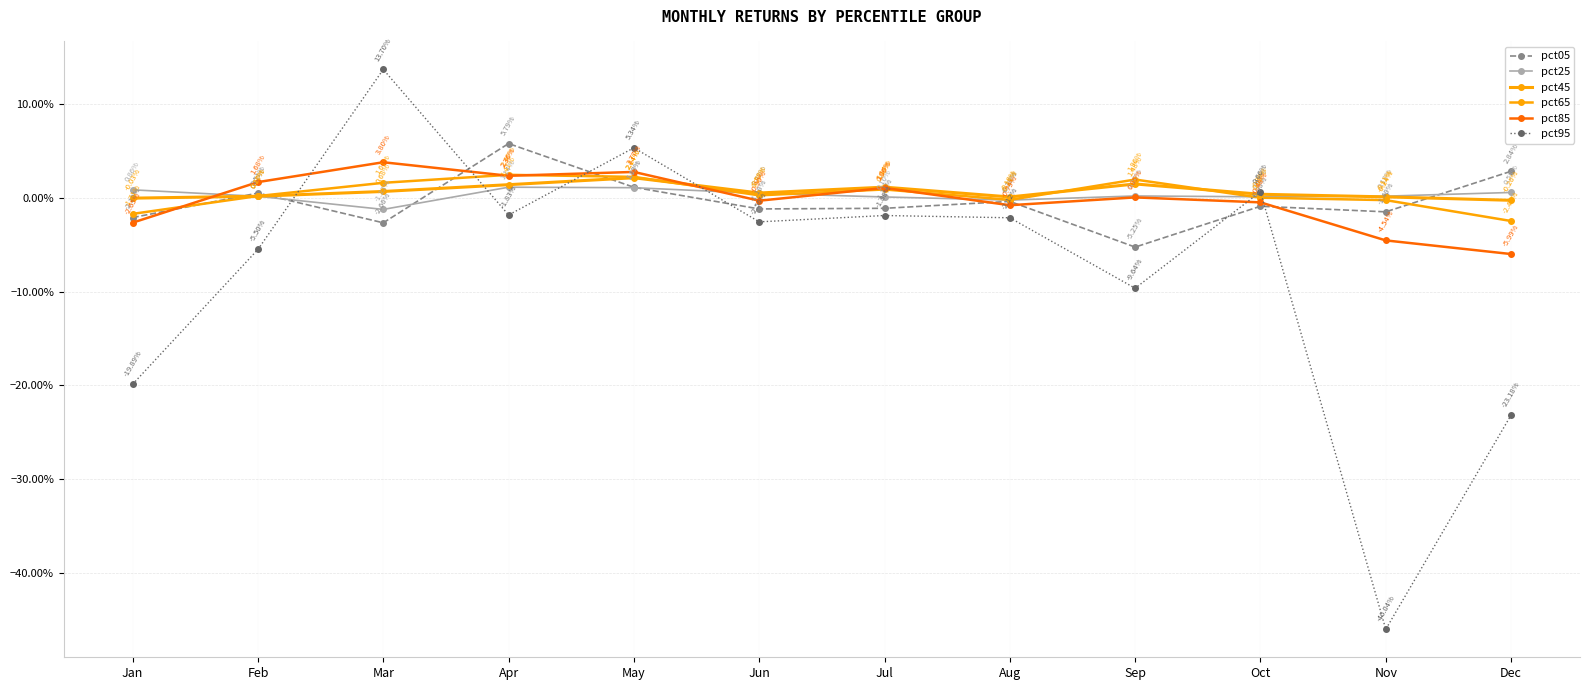

Rank the series at Oct from highest to lowest value.

pct95, pct45, pct25, pct65, pct85, pct05